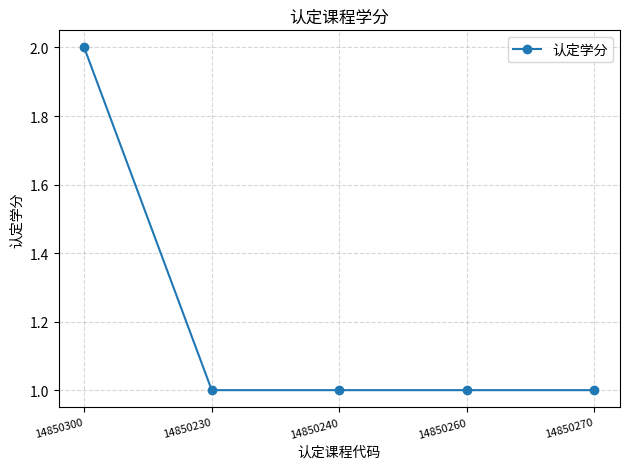

What is the ratio of the value at 14850240 to the value at 14850260?

1.0